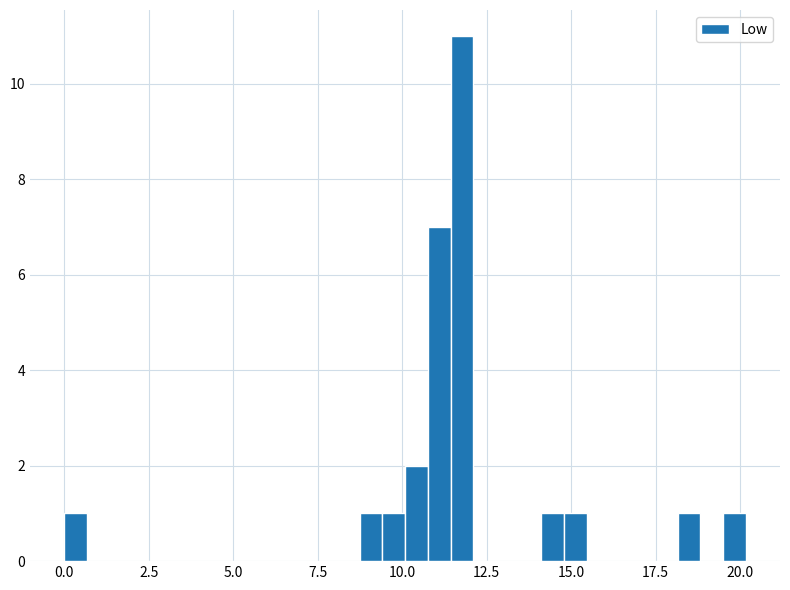

Read against the x-axis, roughly where is the centre of the tallest bar?

12.0